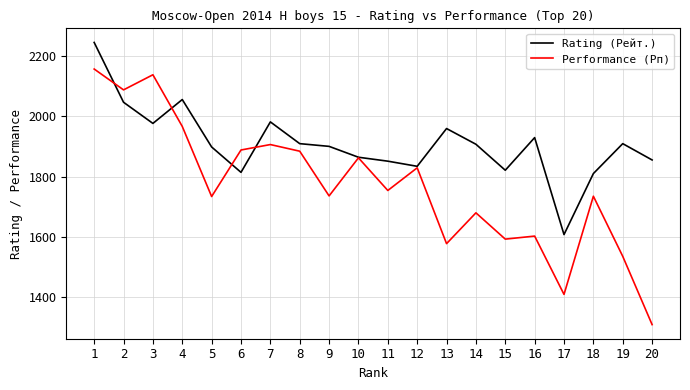

True or false: Rating (Рейт.) has a value of 1864 at 10.

True